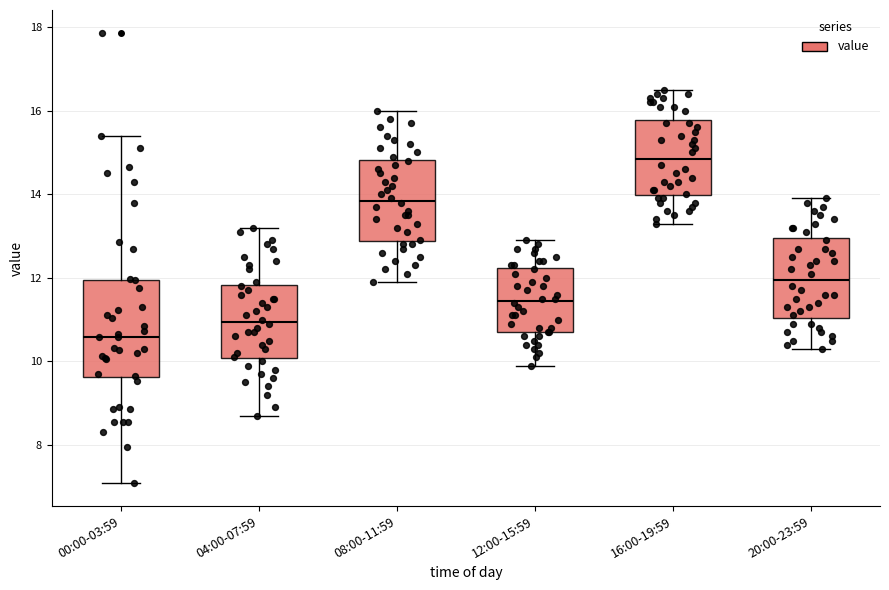

Reading left to right, transcribe this box plot: for each box, give where its median line is, the range the box spans, and where its two whiskers end, as read against the y-axis. The values are not printed on the chart, so give them approximately, as read against the axis.

00:00-03:59: median 10.6, box 9.6 to 12.0, whiskers 7.0 to 15.4
04:00-07:59: median 11.0, box 10.0 to 11.8, whiskers 8.8 to 13.2
08:00-11:59: median 13.8, box 12.8 to 14.8, whiskers 12.0 to 16.0
12:00-15:59: median 11.4, box 10.8 to 12.2, whiskers 10.0 to 13.0
16:00-19:59: median 14.8, box 14.0 to 15.8, whiskers 13.4 to 16.6
20:00-23:59: median 12.0, box 11.0 to 13.0, whiskers 10.4 to 14.0